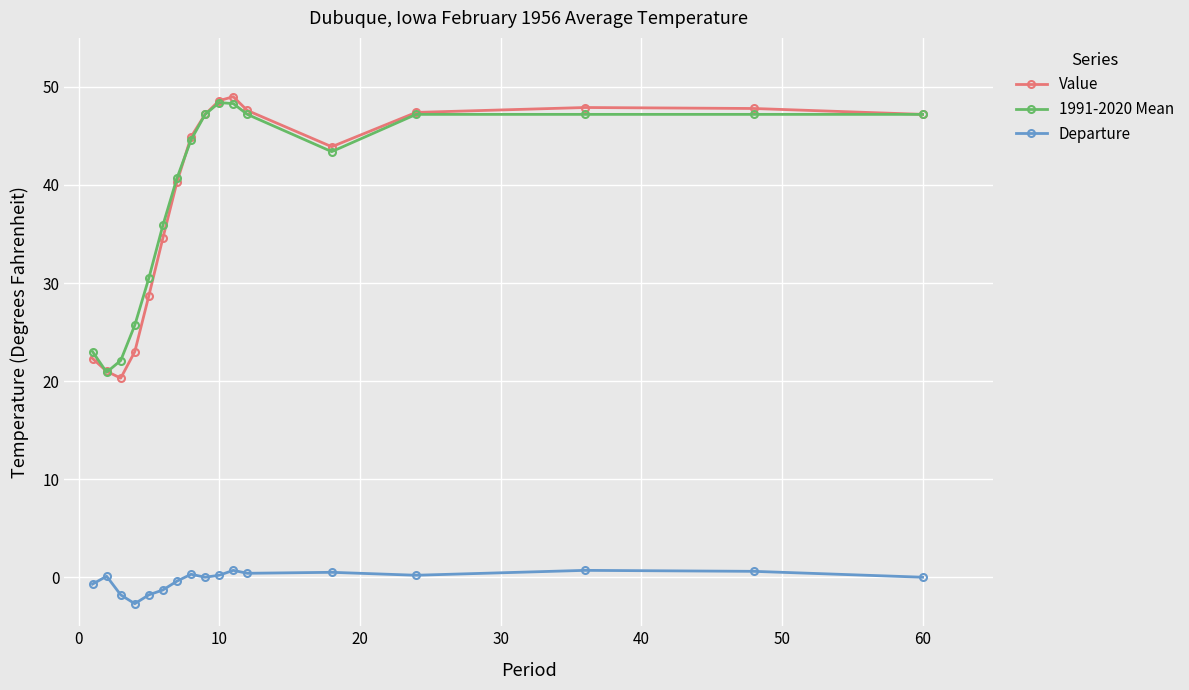

True or false: Departure has more than 1 points higher than both neighbors.

True